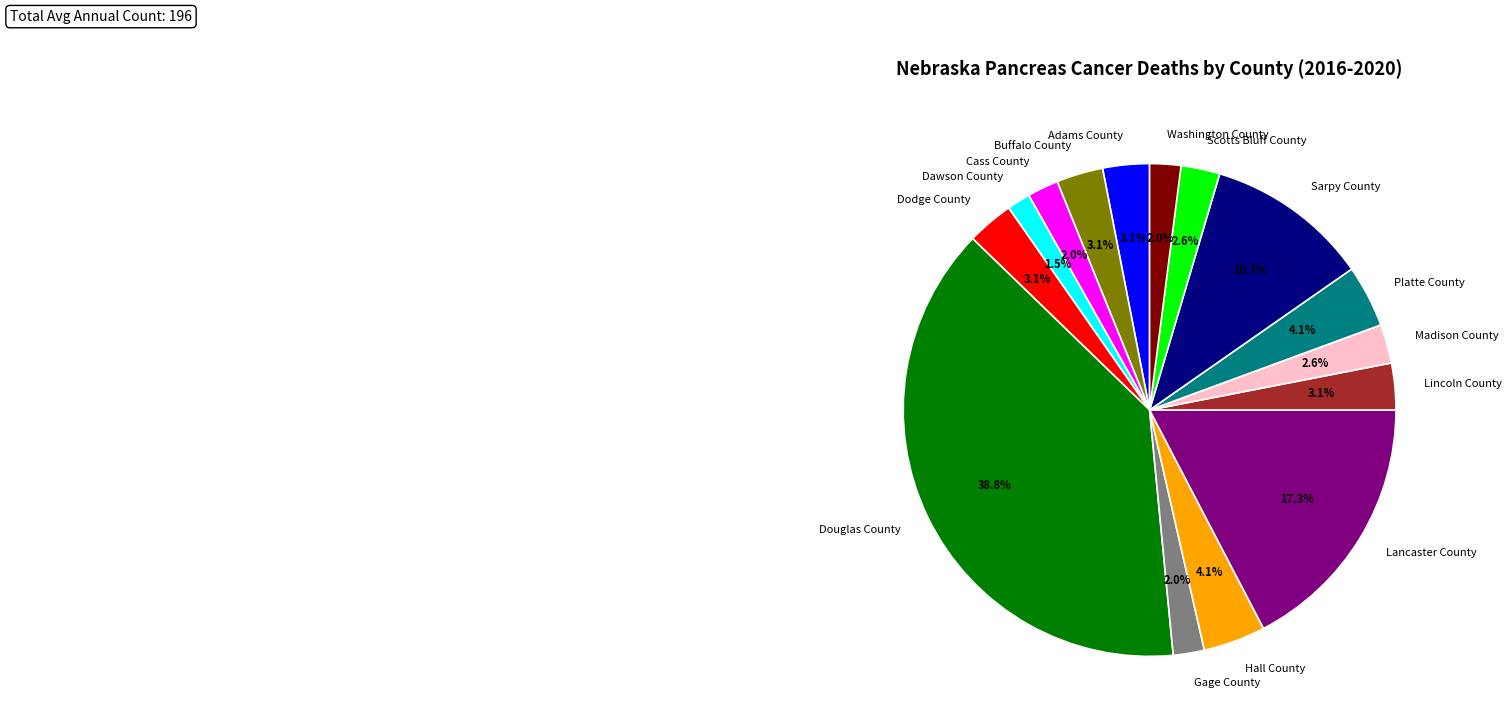

The Washington County slice represents 2% of the pie. True or false?

True